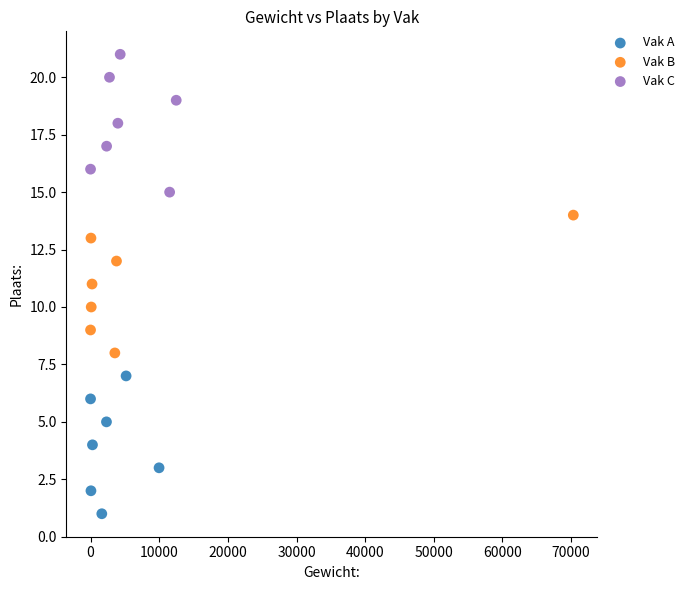

Which series reaches the maximum Y coordinate?

Vak C